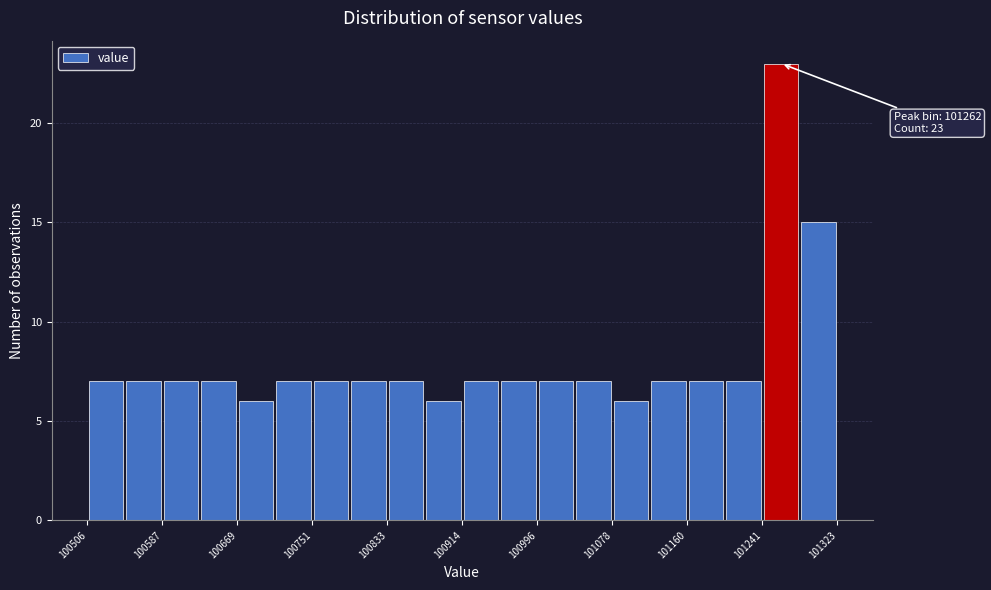

Which range on the x-axis has the tallest bar?

101240 to 101280